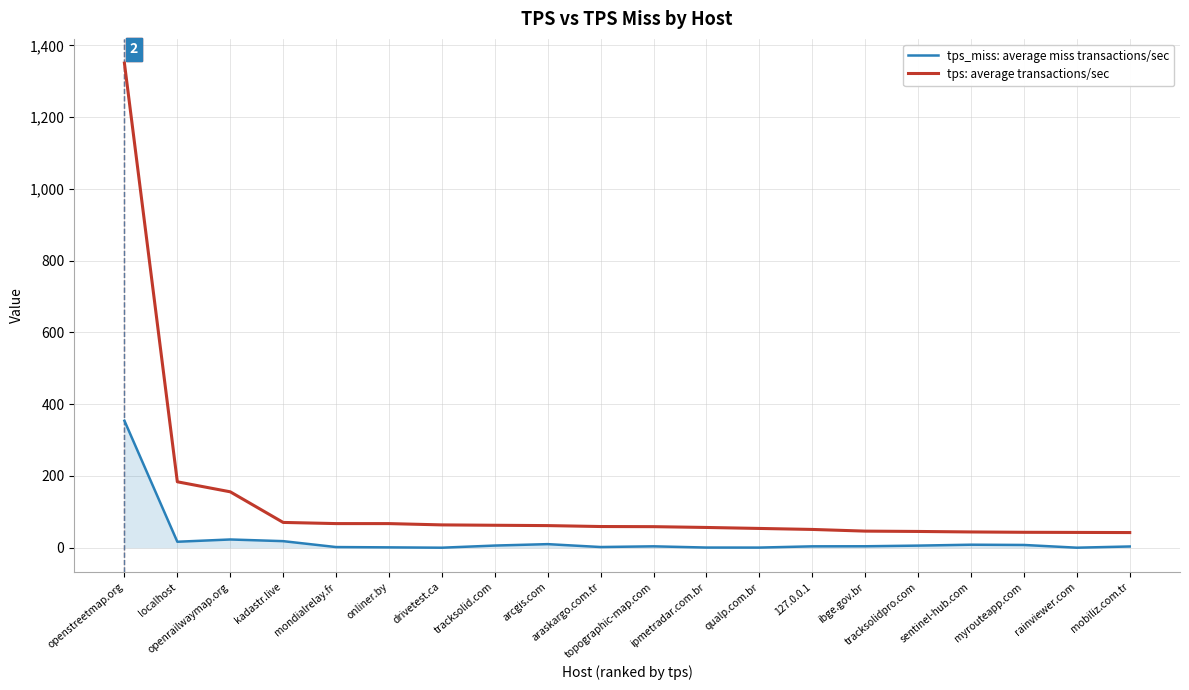

Rank the series by their average value, from highest to lowest.

tps: average transactions/sec, tps_miss: average miss transactions/sec